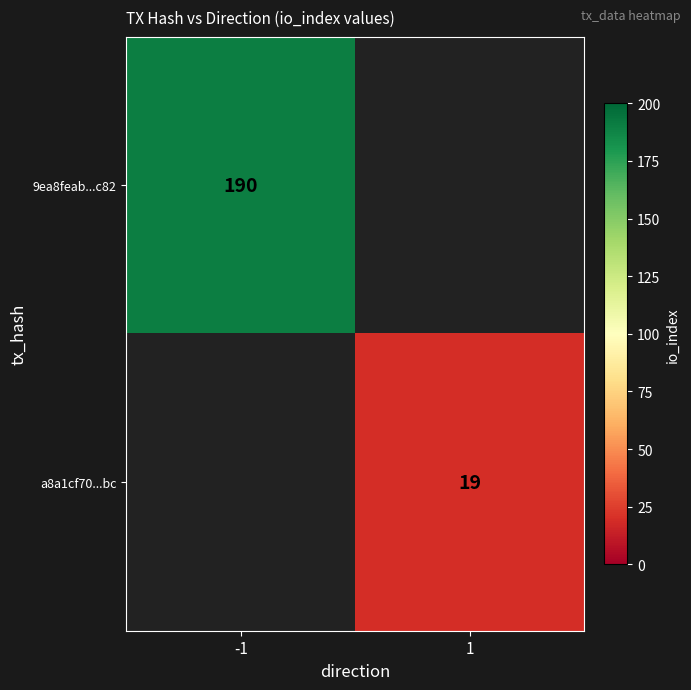

The value of a8a1cf70...bc at 1 is 31.2. True or false?

False